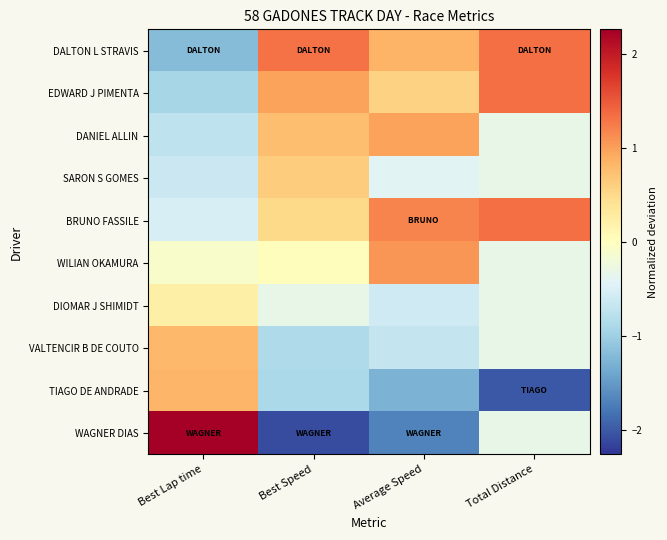

Reading left to right, list all the values displayed in this chart.

DALTON L STRAVIS: Best Lap time=-1.2	Best Speed=1.3	Average Speed=0.8	Total Distance=1.3
EDWARD J PIMENTA: Best Lap time=-0.9	Best Speed=1.0	Average Speed=0.6	Total Distance=1.3
DANIEL ALLIN: Best Lap time=-0.7	Best Speed=0.7	Average Speed=1.0	Total Distance=-0.3
SARON S GOMES: Best Lap time=-0.6	Best Speed=0.6	Average Speed=-0.4	Total Distance=-0.3
BRUNO FASSILE: Best Lap time=-0.5	Best Speed=0.5	Average Speed=1.2	Total Distance=1.3
WILIAN OKAMURA: Best Lap time=-0.1	Best Speed=0.0	Average Speed=1.1	Total Distance=-0.3
DIOMAR J SHIMIDT: Best Lap time=0.2	Best Speed=-0.3	Average Speed=-0.6	Total Distance=-0.3
VALTENCIR B DE COUTO: Best Lap time=0.8	Best Speed=-0.9	Average Speed=-0.7	Total Distance=-0.3
TIAGO DE ANDRADE: Best Lap time=0.8	Best Speed=-0.9	Average Speed=-1.3	Total Distance=-2.0
WAGNER DIAS: Best Lap time=2.3	Best Speed=-2.1	Average Speed=-1.7	Total Distance=-0.3